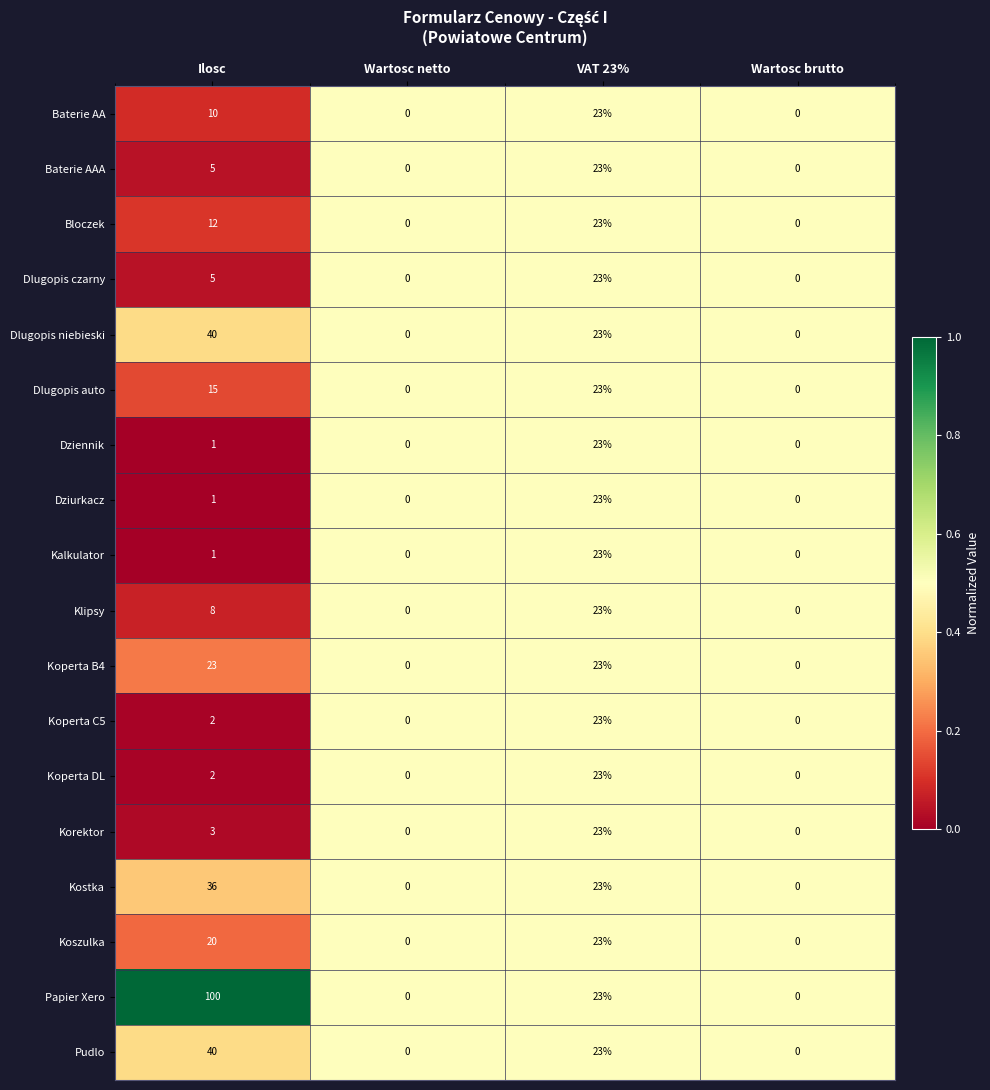

Where does the Dlugopis niebieski series first go above 23?

Ilosc